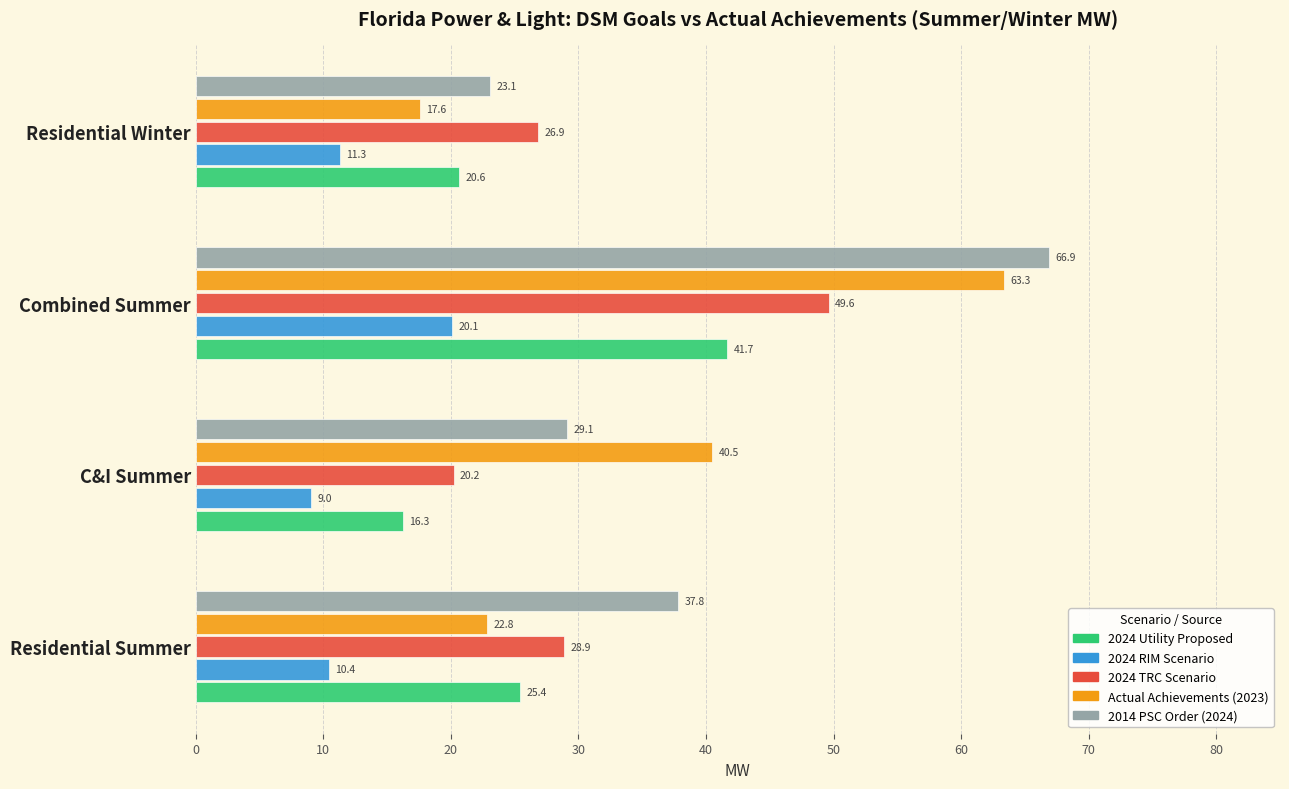

List the series in order of their peak value, lowest first.

2024 RIM Scenario, 2024 Utility Proposed, 2024 TRC Scenario, Actual Achievements (2023), 2014 PSC Order (2024)